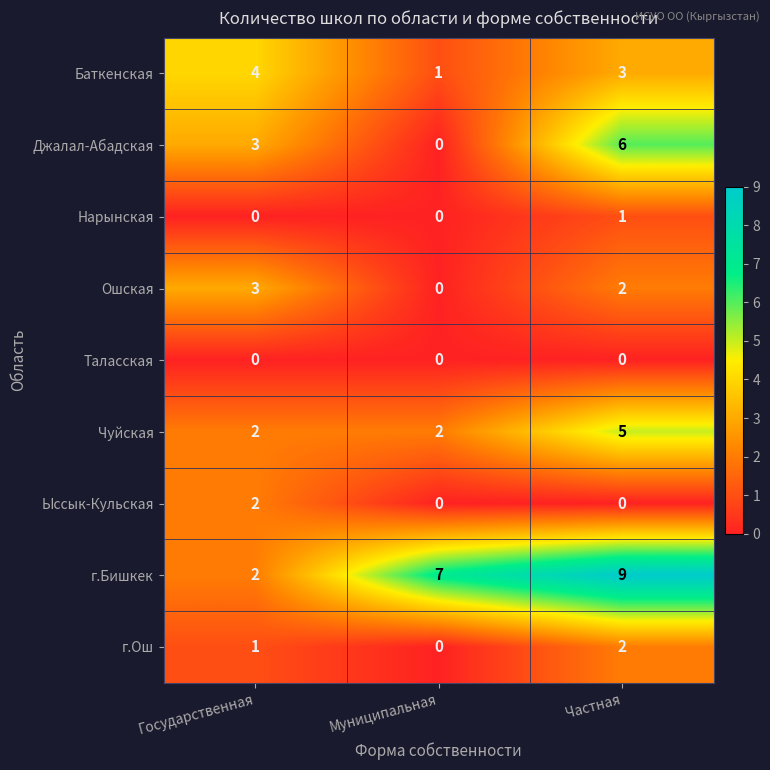

Rank the categories by Джалал-Абадская value from lowest to highest.

Муниципальная, Государственная, Частная